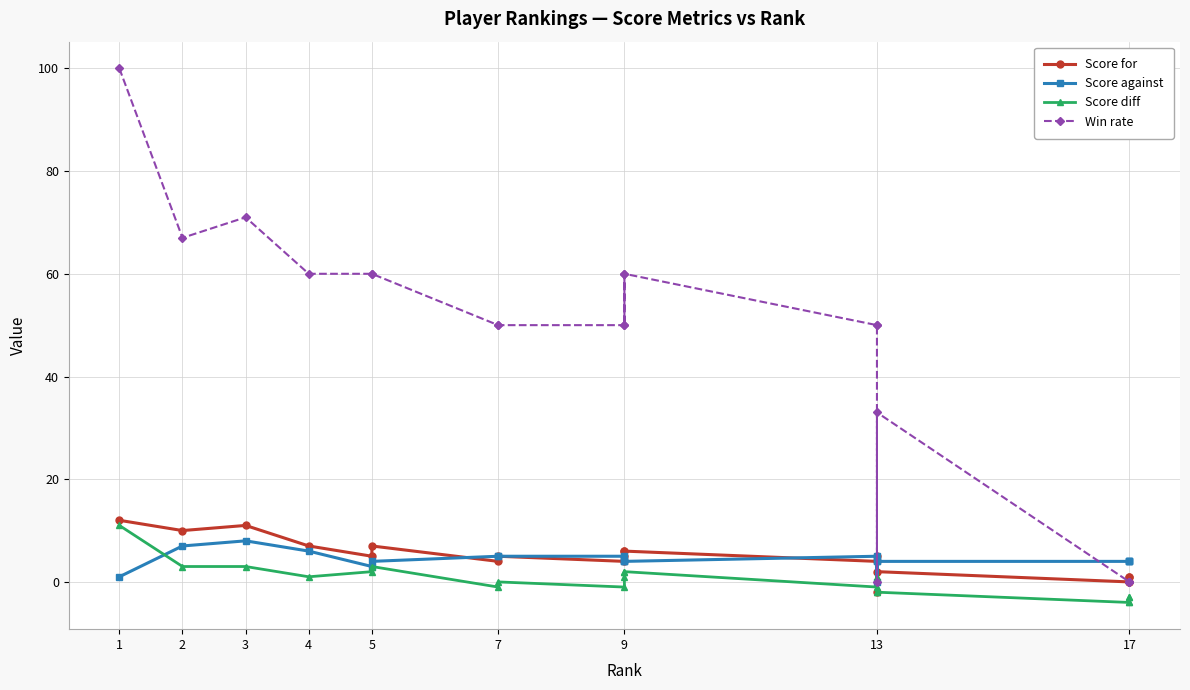

What is the total value across all series at 4?

74